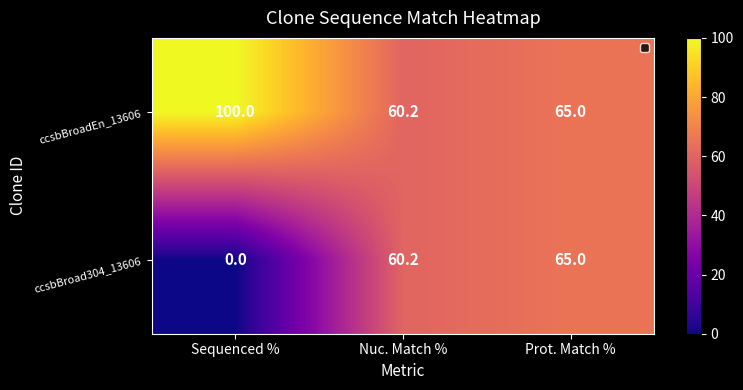

Which series has the widest spread of values?

ccsbBroad304_13606